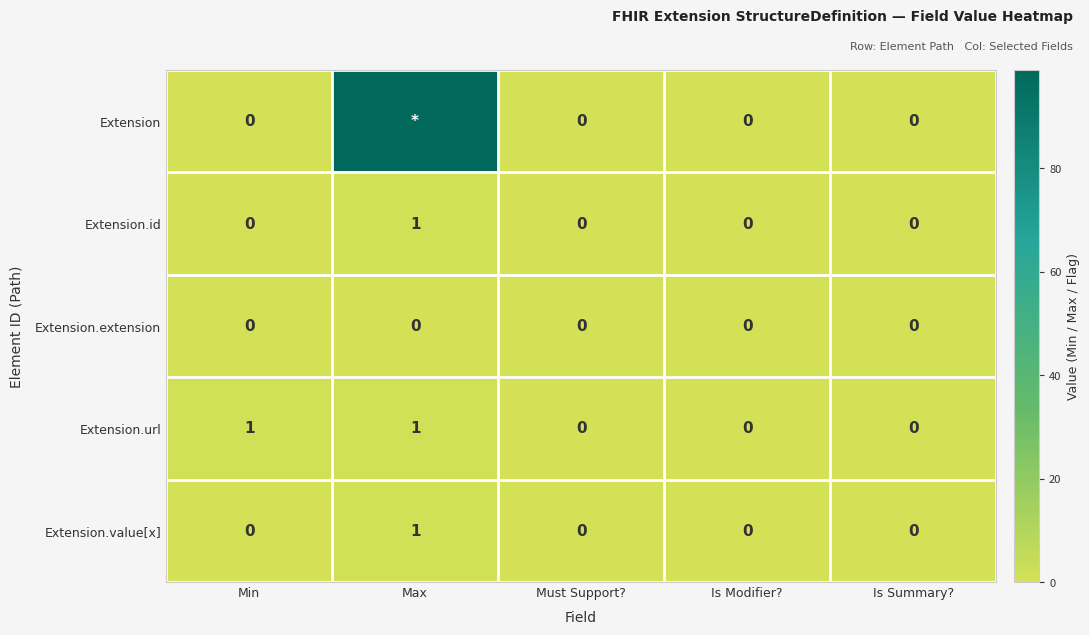

The value of Extension.url at Is Summary? is -1. True or false?

False